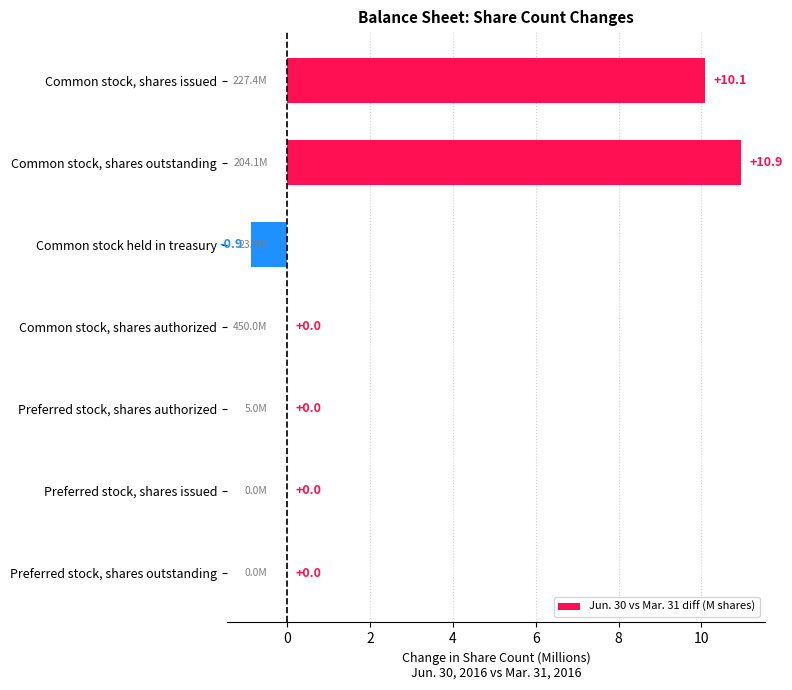

What is the maximum value shown in the chart?

10.9